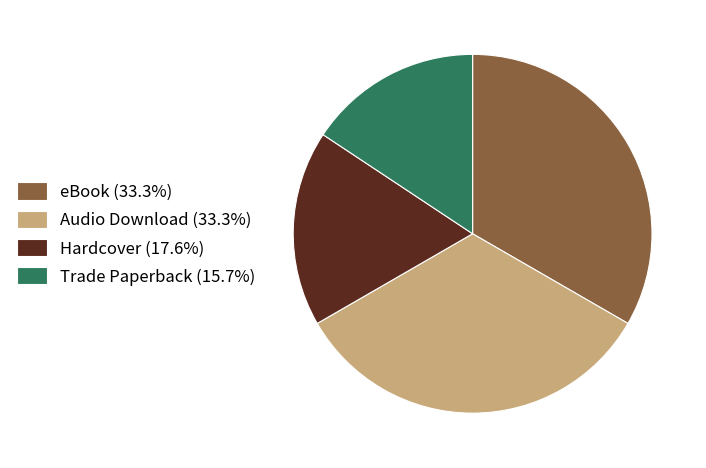

Does any single category account for the majority?

No